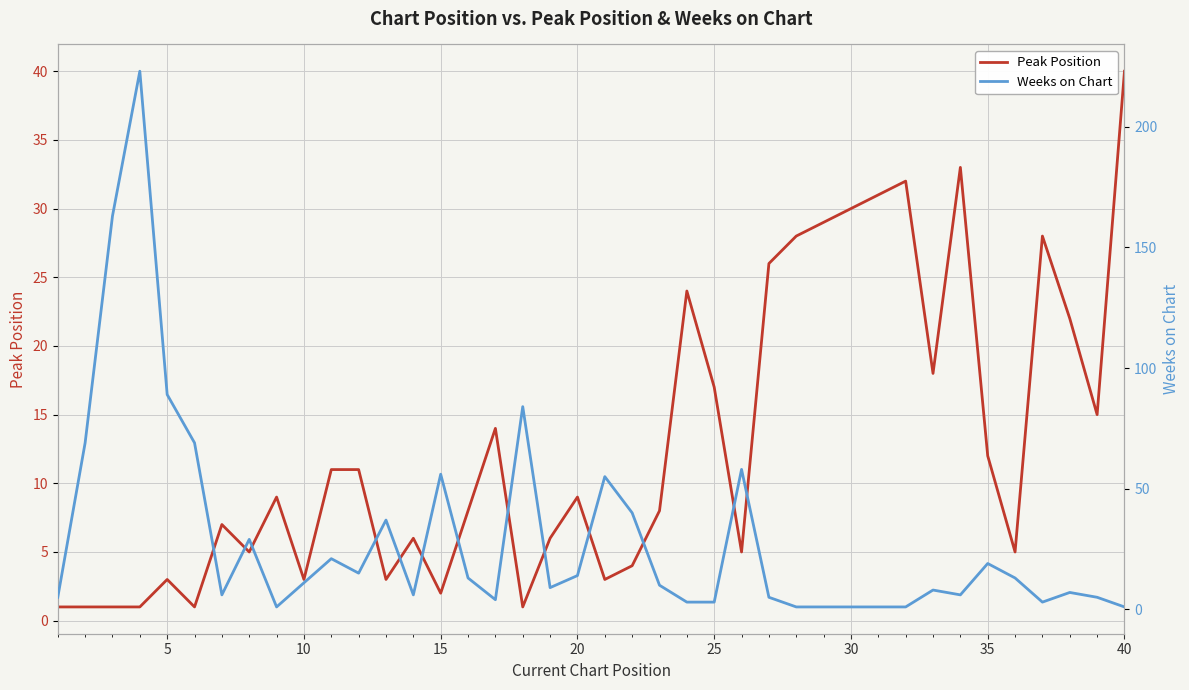

At which label does Peak Position reach its peak?

40